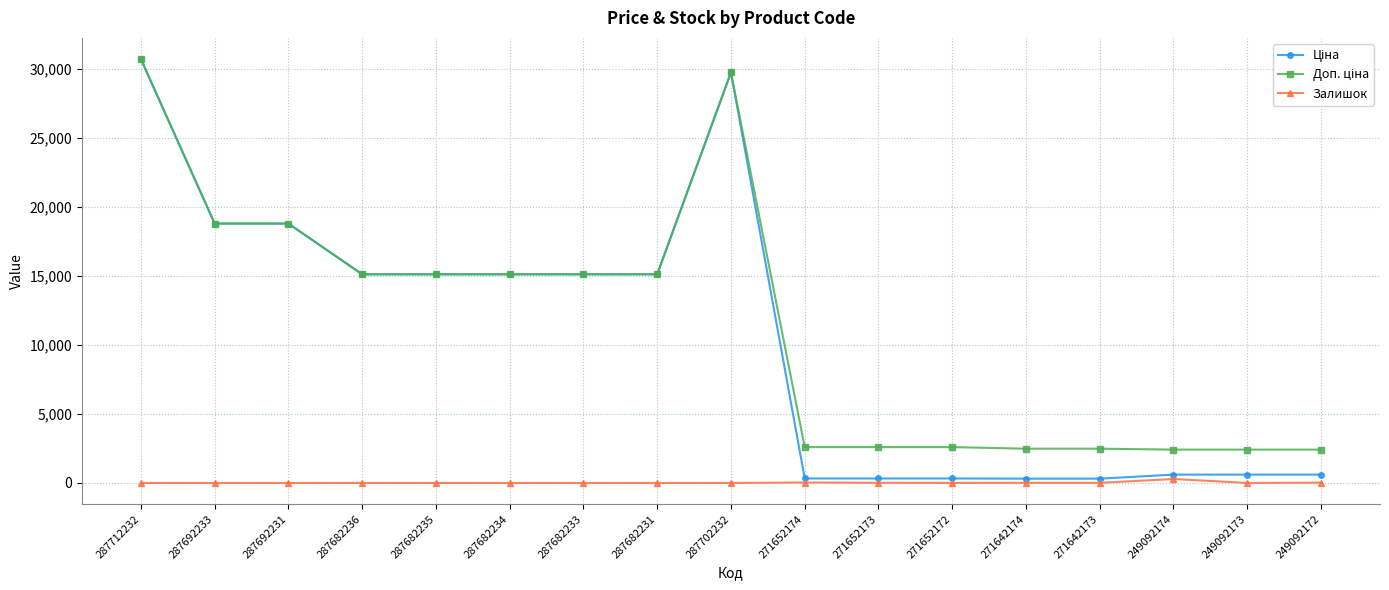

How many lines are shown in the chart?

3